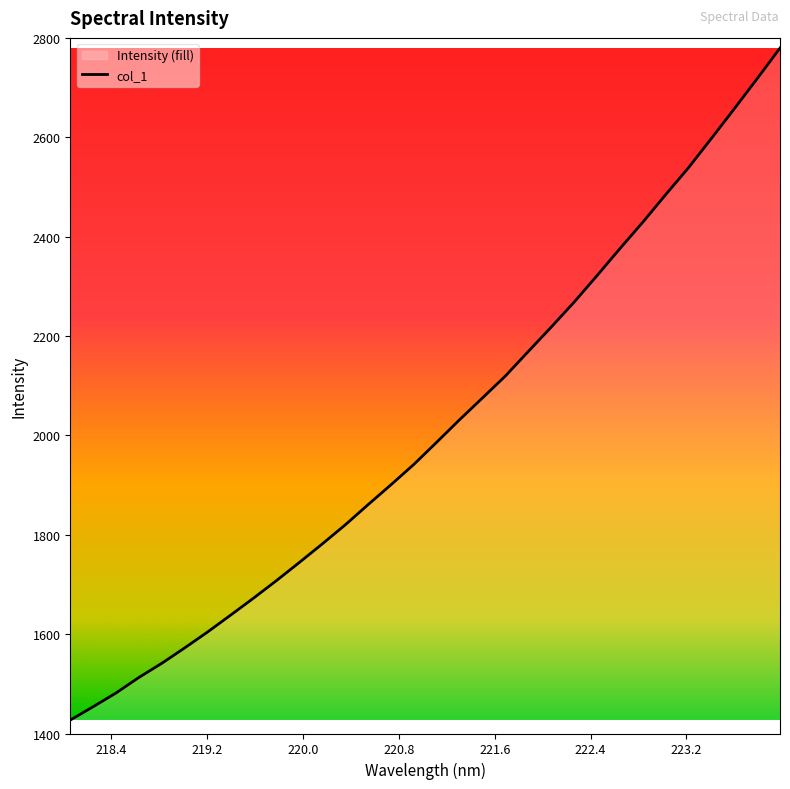

True or false: the data has more than 0 interior local peaks.

False